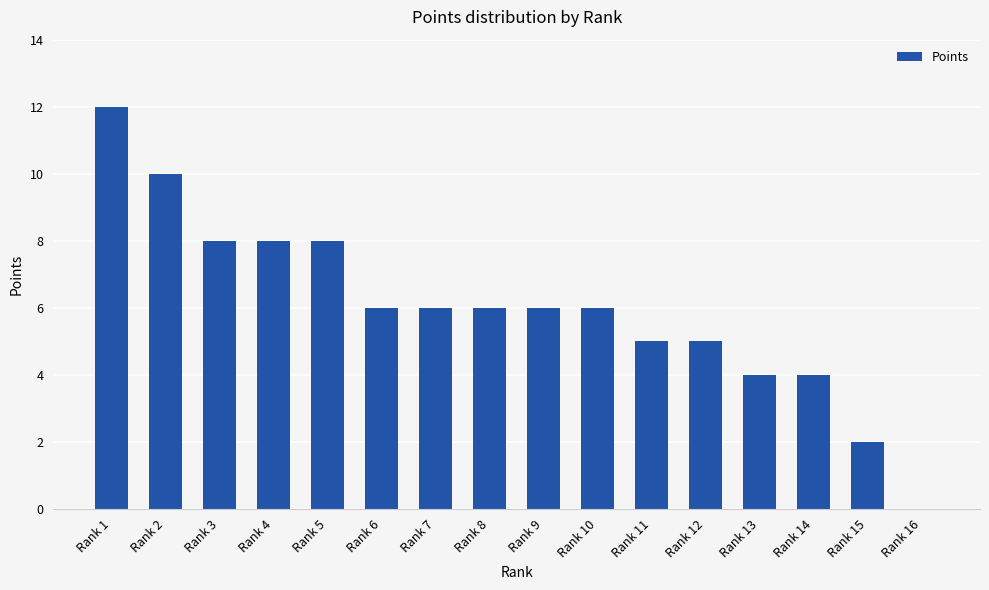

What is the sum of all values?

96